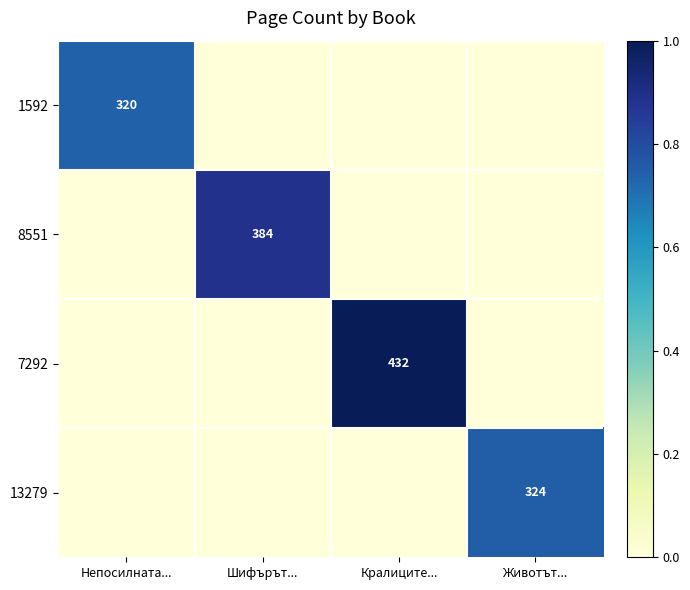

The 1592 series shows 494 at Непосилната.... True or false?

False